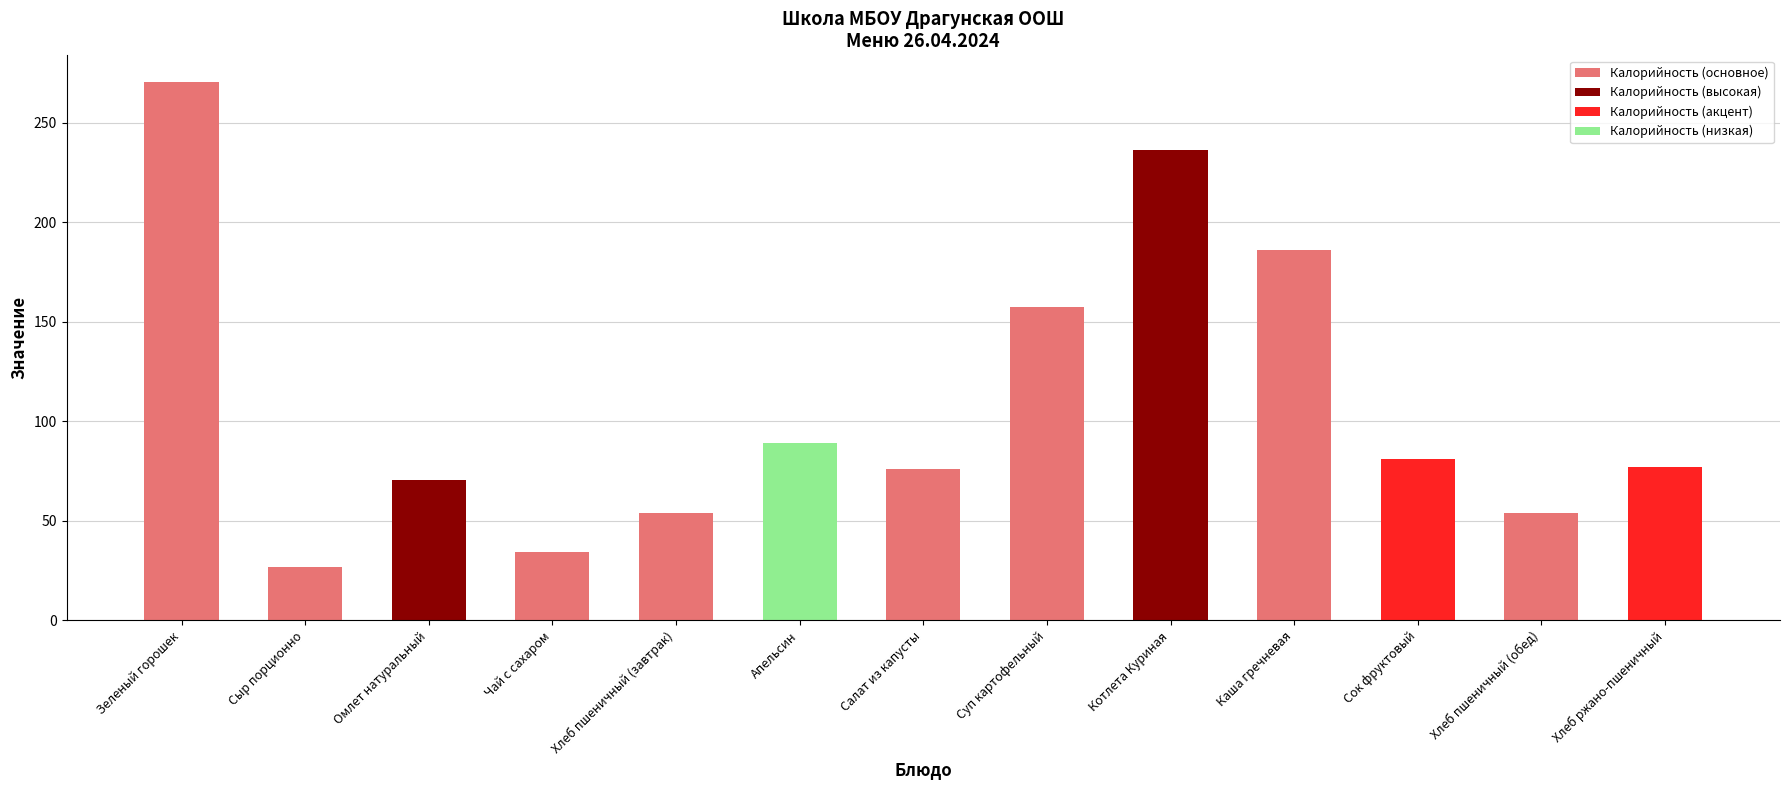

What is the label of the 11th bar from the left?

Сок фруктовый